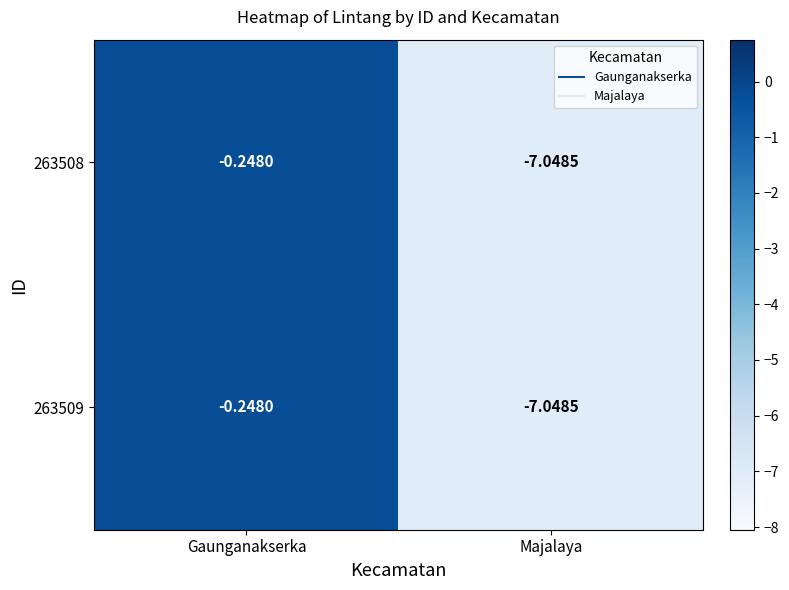

Which category has the highest value across all series?

Gaunganakserka